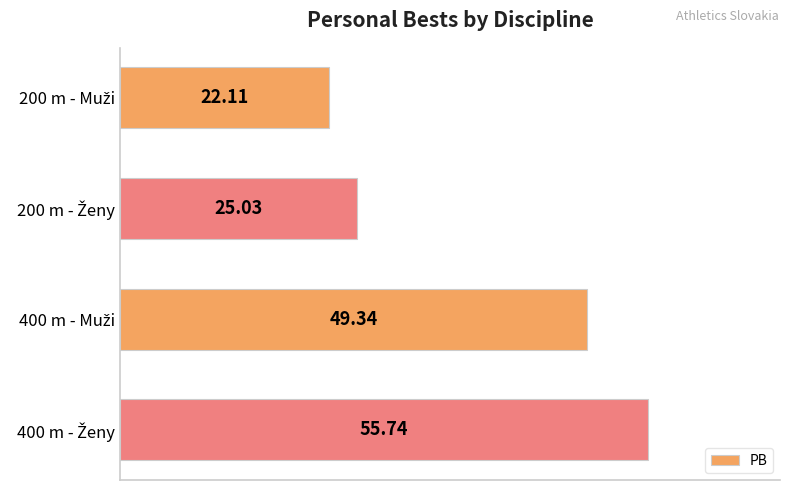

What is the sum of all values?

152.2